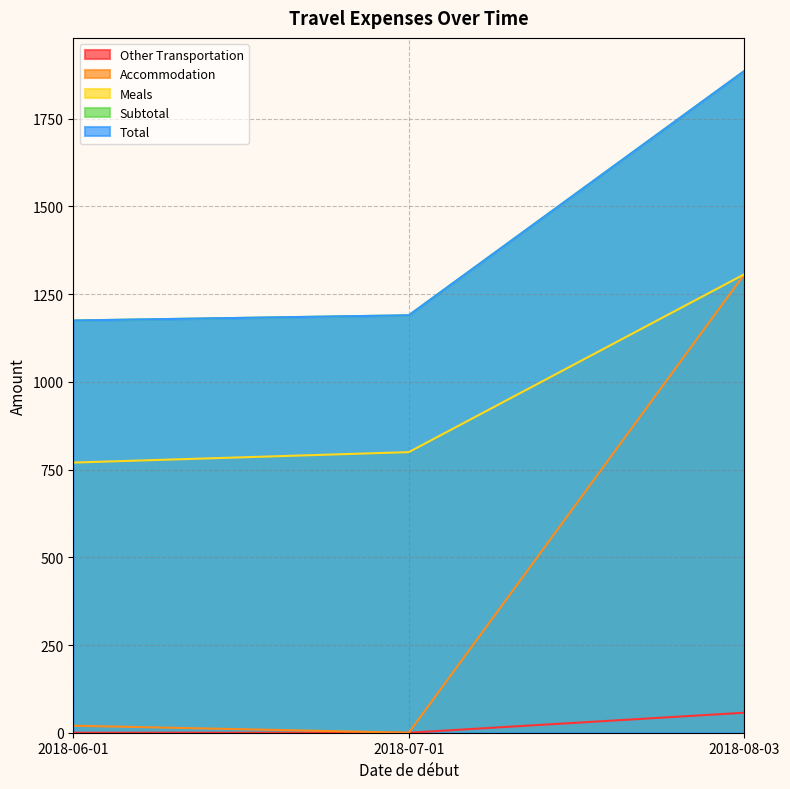

True or false: Meals has a value of 1306.8 at 2018-08-03.

True